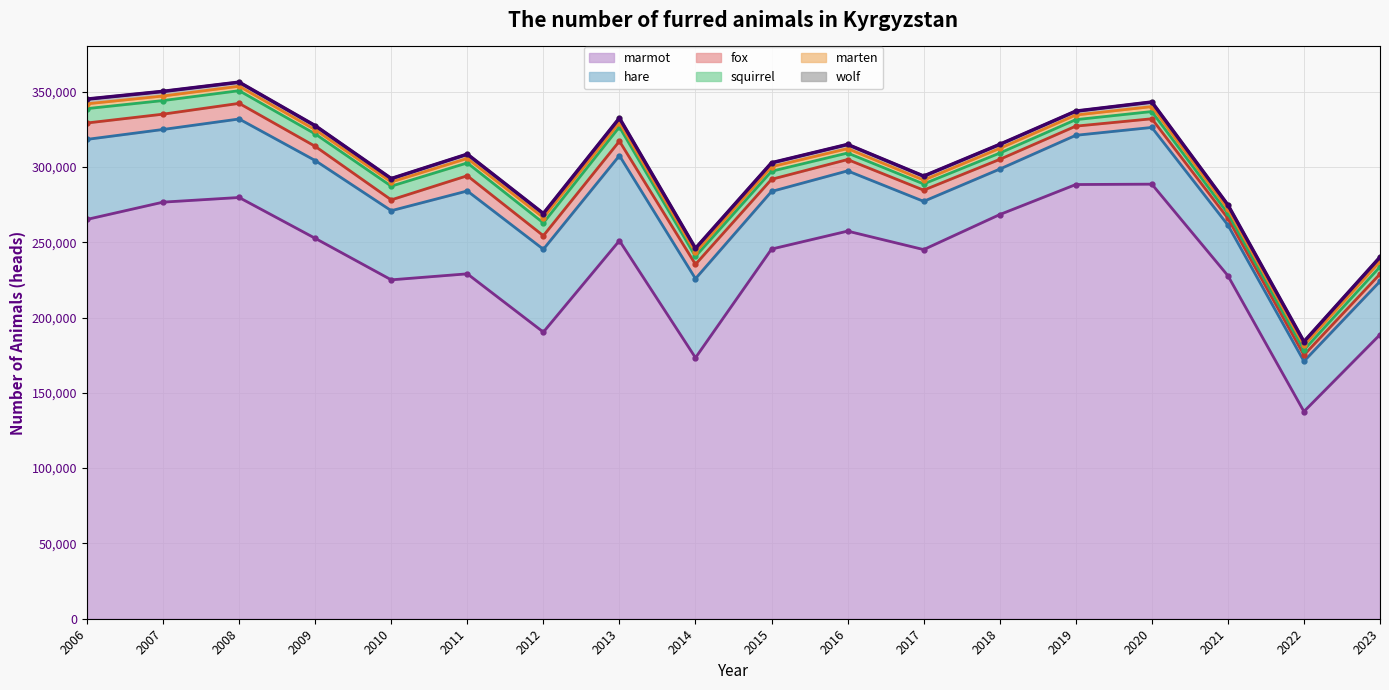

Does the chart have visible grid lines?

Yes